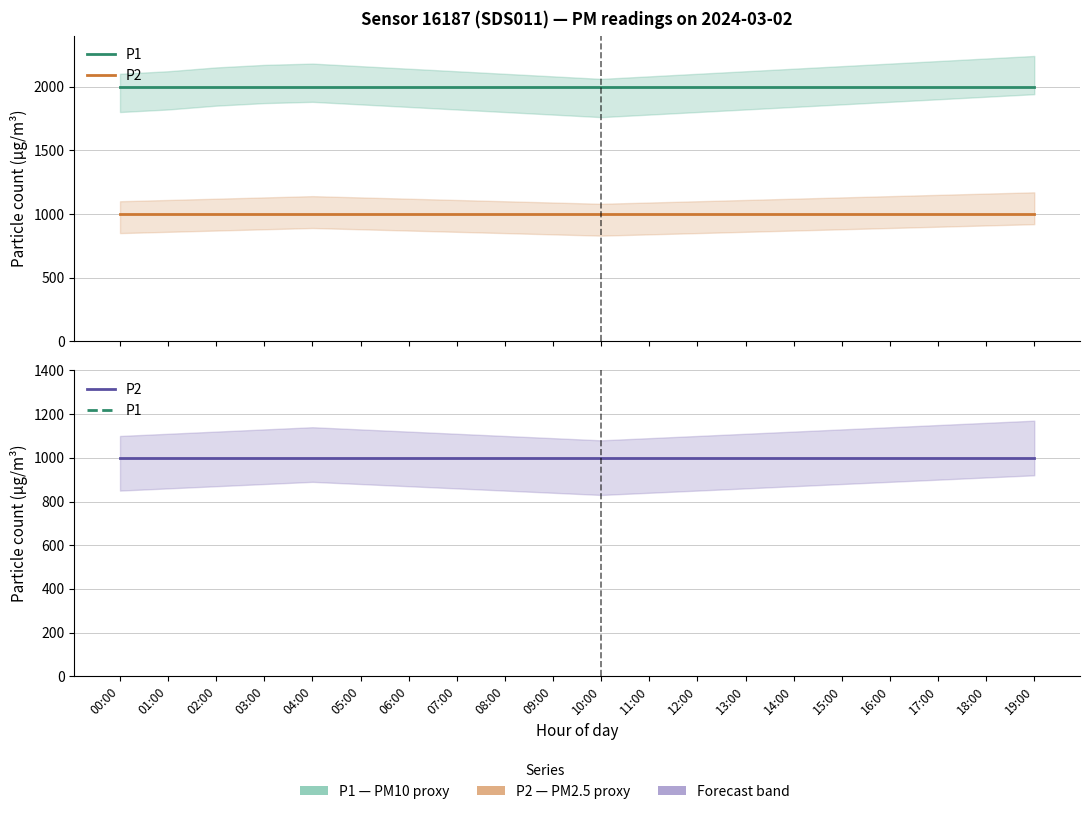

What is the spread (max minus min) of values at 13:00?

1000.0